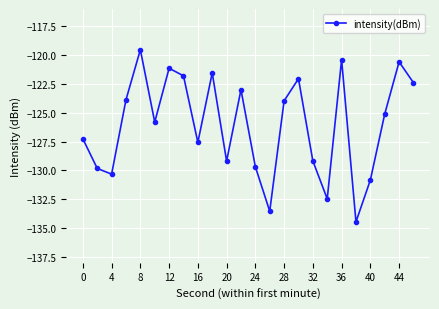

What is the minimum value shown in the chart?

-134.5